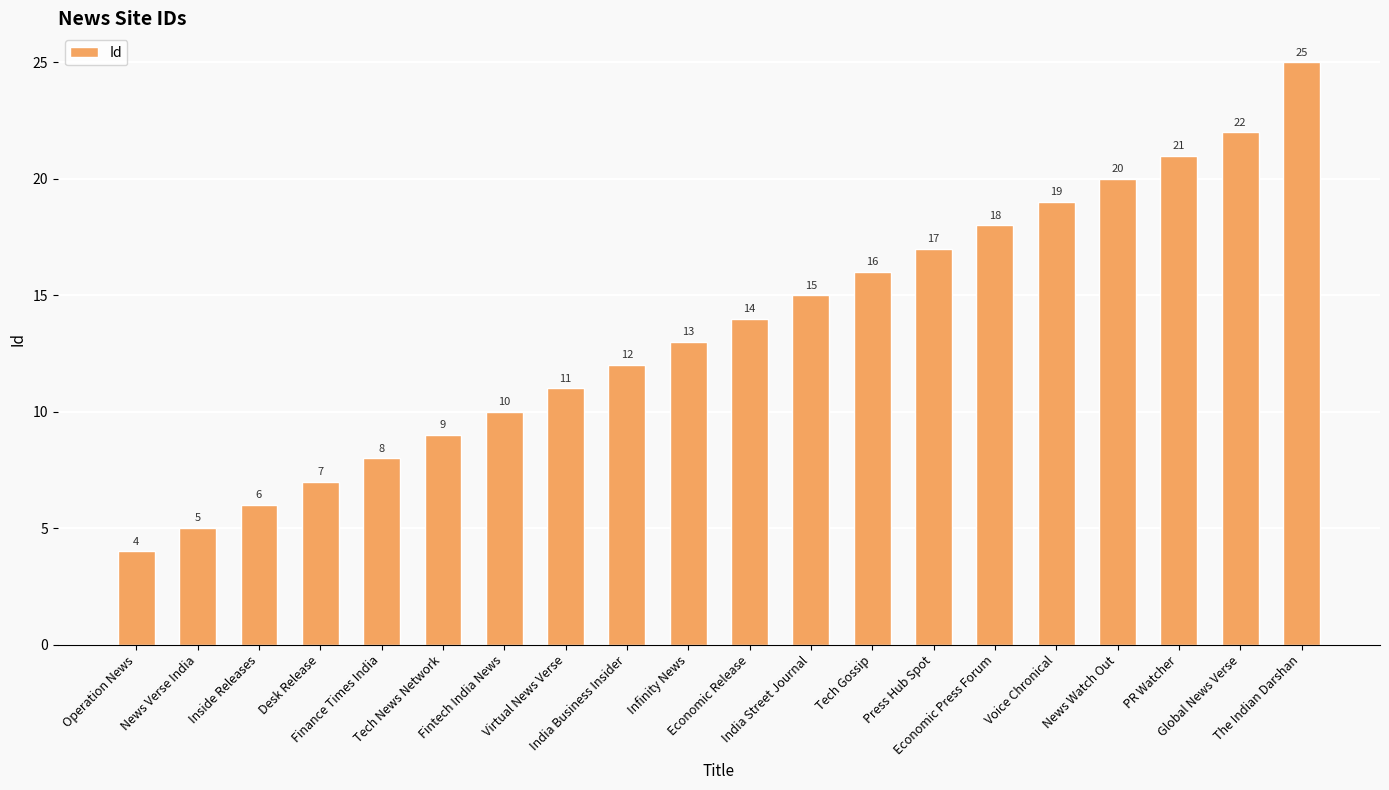

What is the label of the 17th bar from the left?

News Watch Out